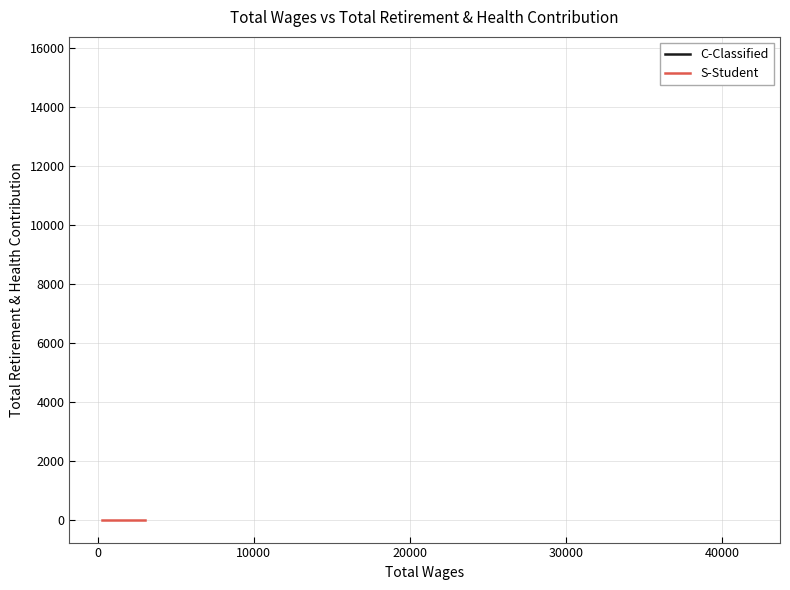

How many categories are shown in the chart?

2